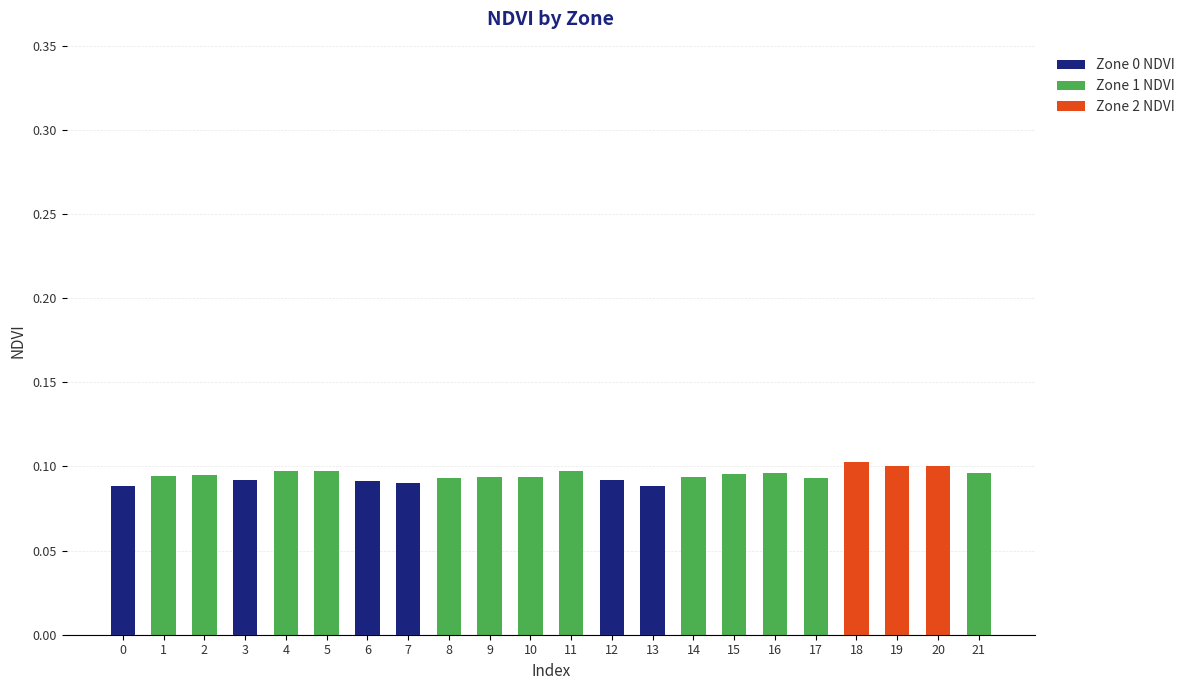

Rank the series by their average value, from lowest to highest.

Zone 2 NDVI, Zone 0 NDVI, Zone 1 NDVI